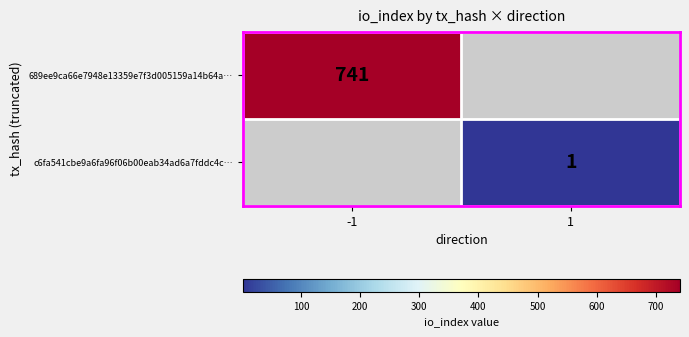

The value of c6fa541cbe9a6fa96f06b00eab34ad6a7fddc4c… at 1 is 1. True or false?

True